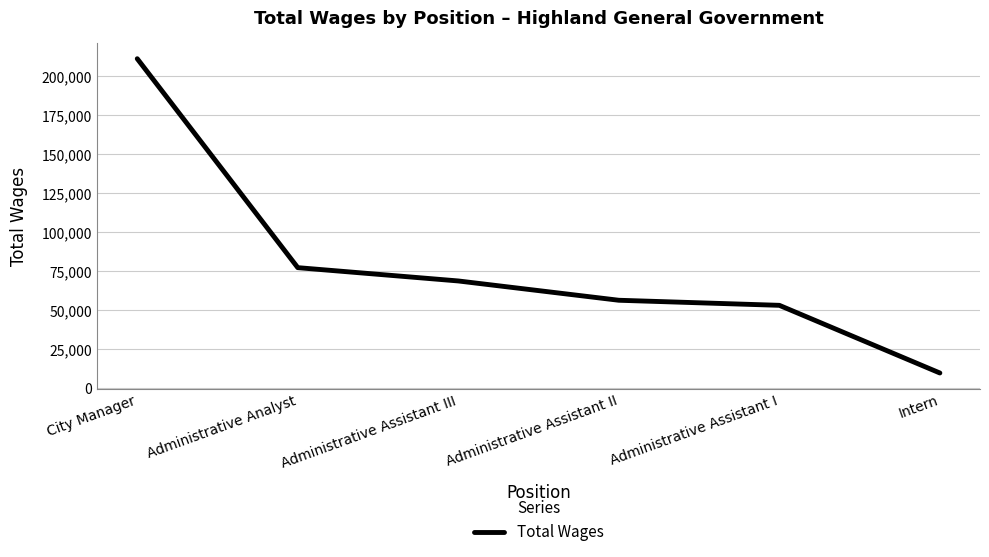

What is the difference between the maximum and minimum values?

201461